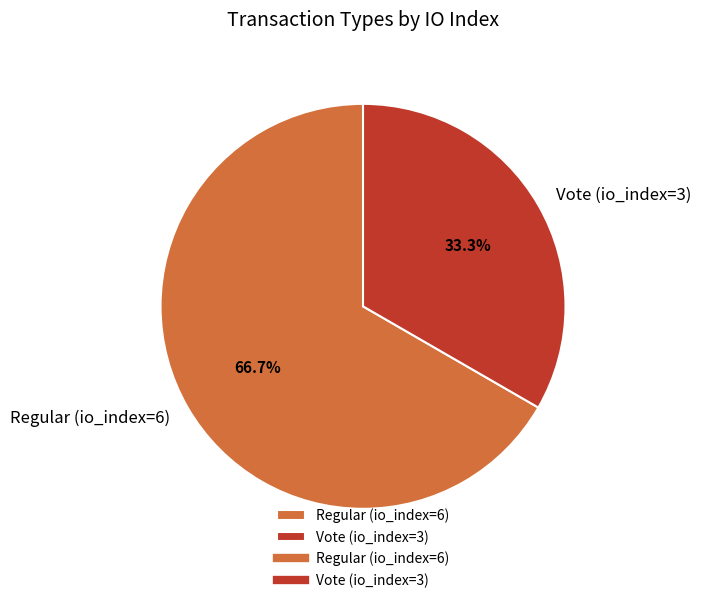

What is the ratio of the value at Regular (io_index=6) to the value at Vote (io_index=3)?

2.0